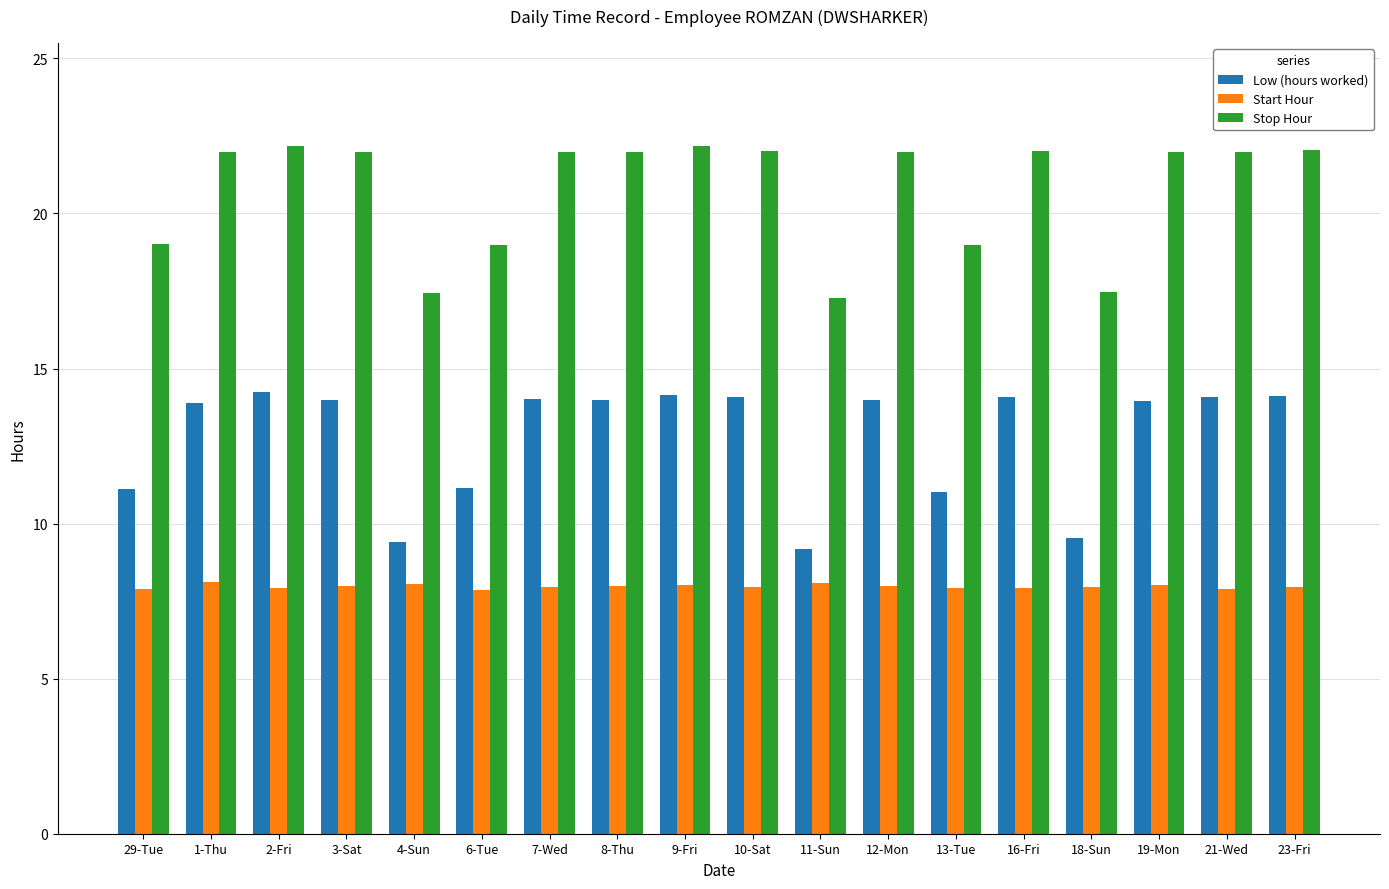

Where does the Stop Hour series first go above 21?

1-Thu